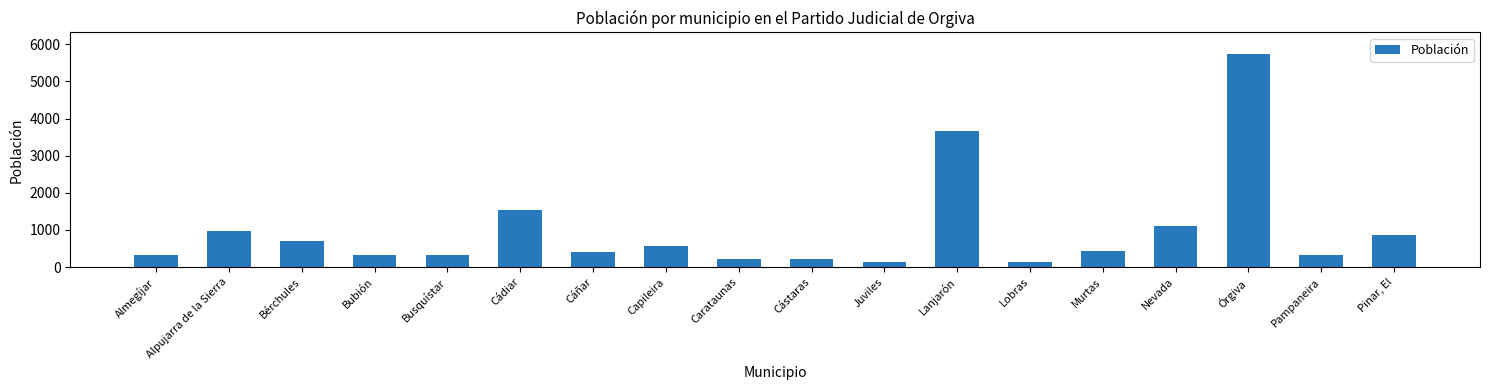

What is the sum of the values at Órgiva and Almegíjar?

6075